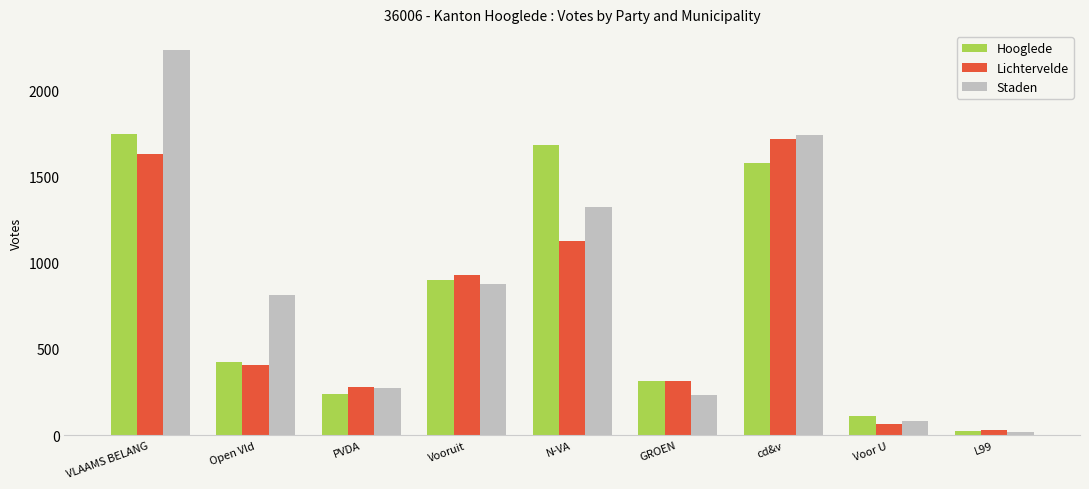

What is the label of the 7th bar from the left?

cd&v